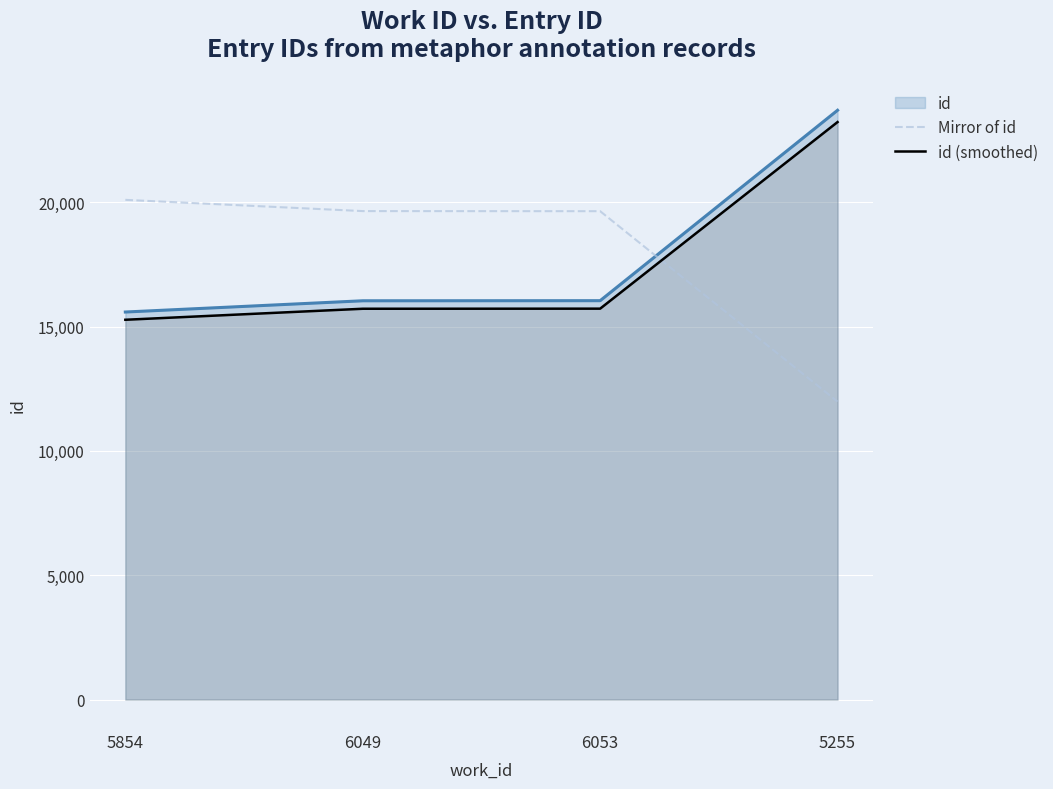

At which label does id (smoothed) reach its minimum?

5854